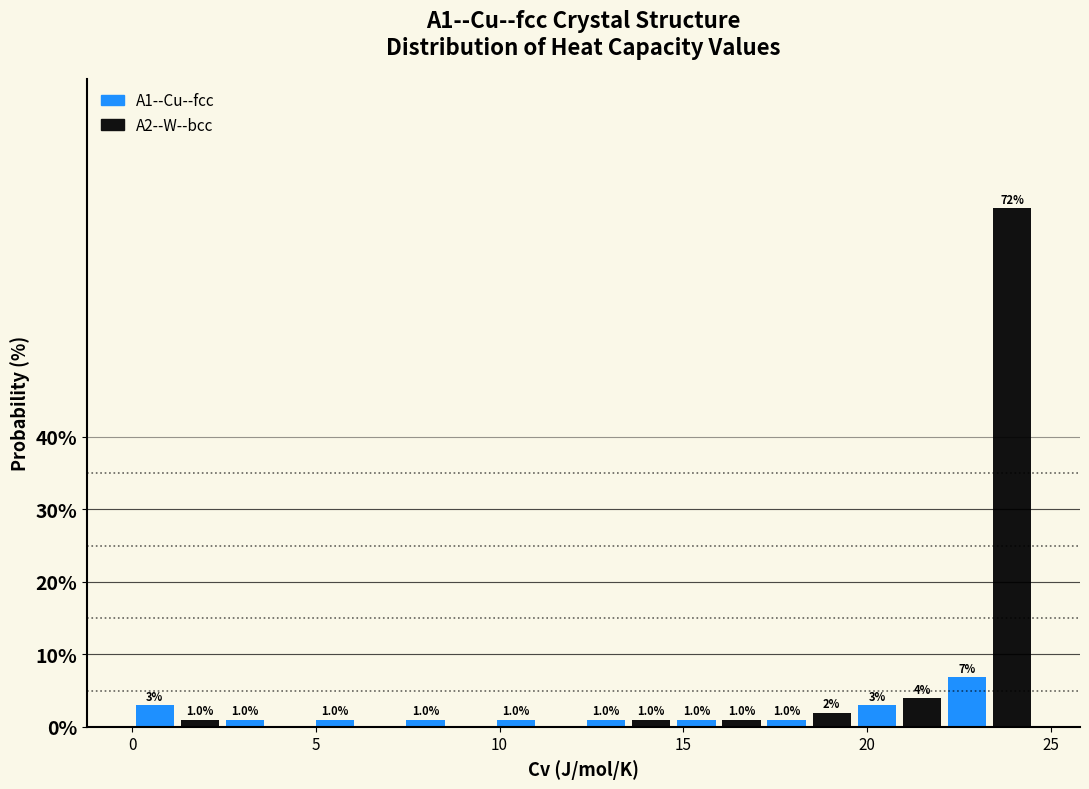

Read against the x-axis, roughly where is the centre of the tallest bar?

24.0